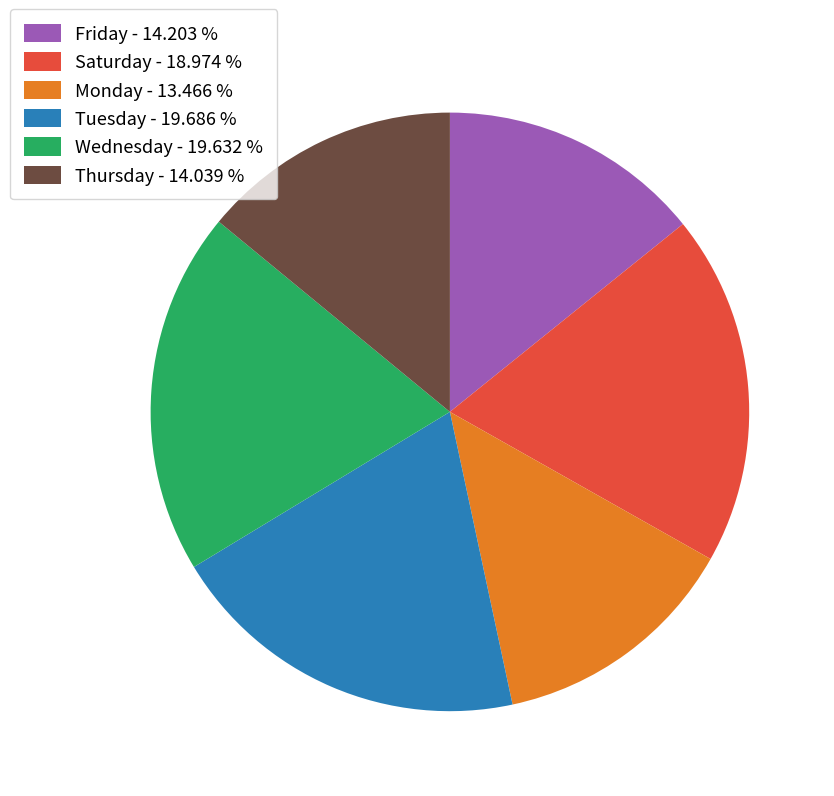

Does any single category account for the majority?

No